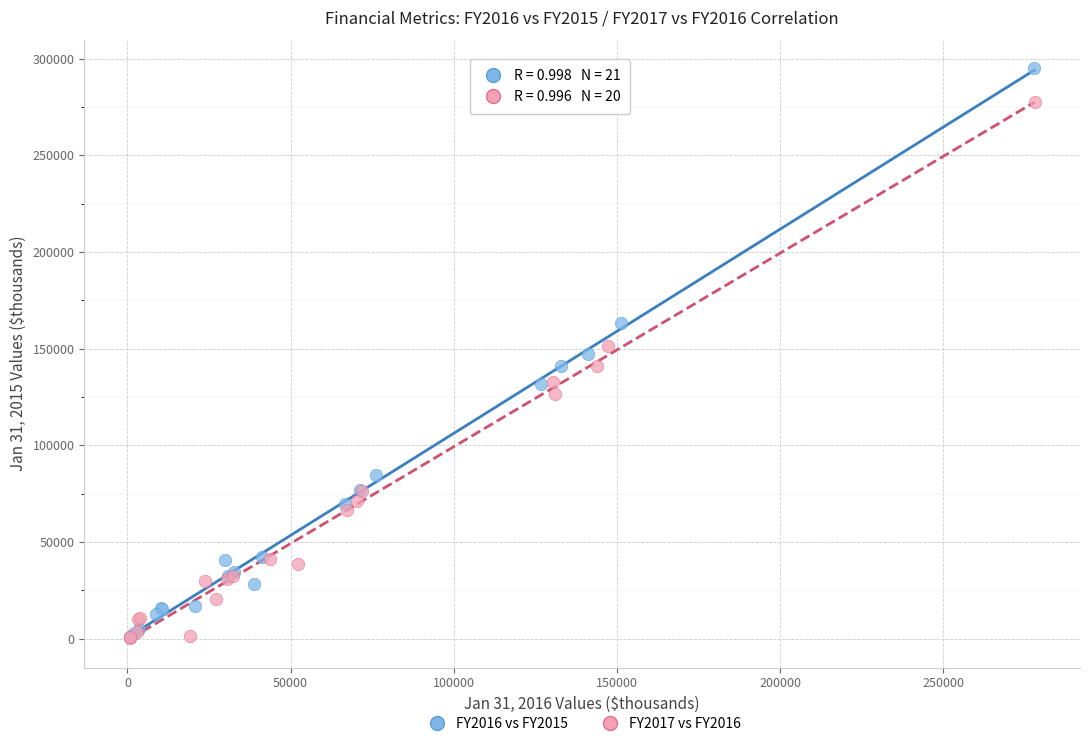

Which series contains the highest Y value?

FY2016 vs FY2015